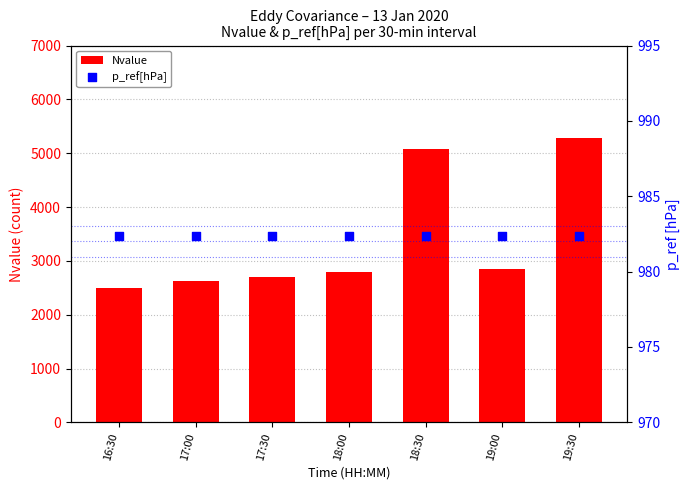

What are all the series names shown in the legend?

Nvalue, p_ref[hPa]